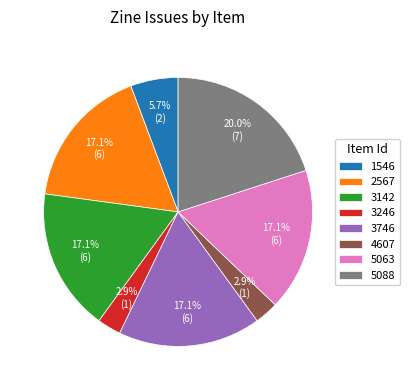

Is there any slice that represents more than half of the pie?

No